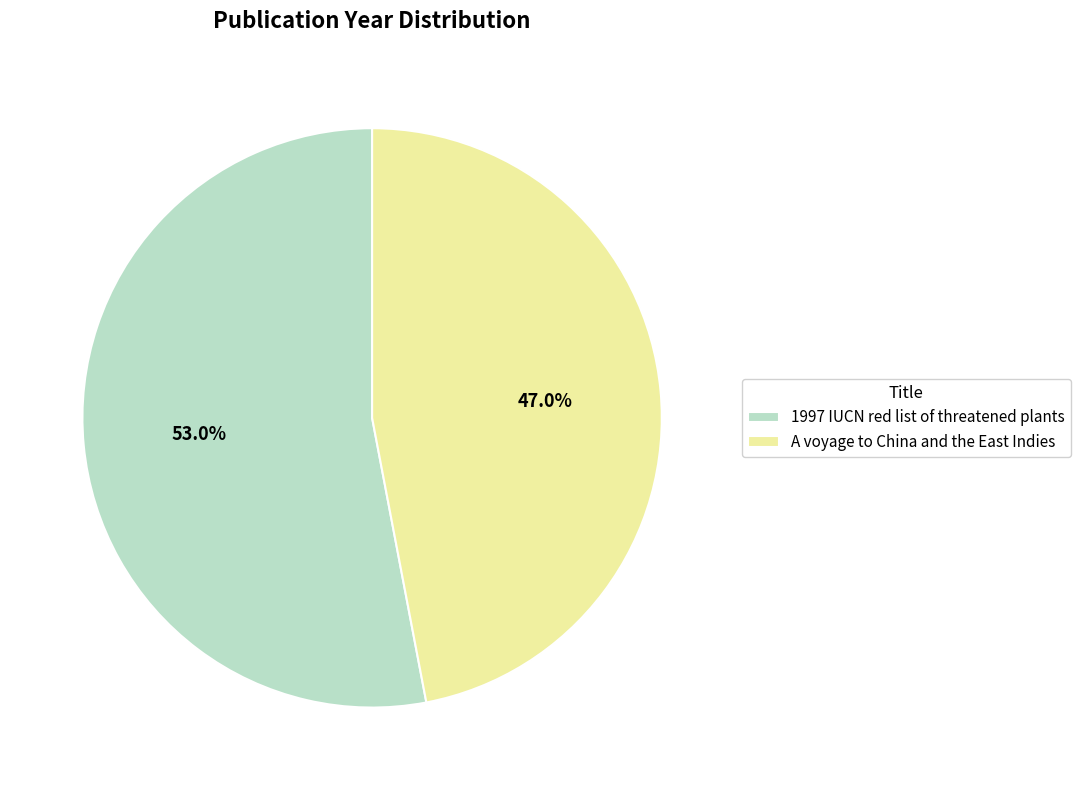

Count the number of slices in the pie.

2